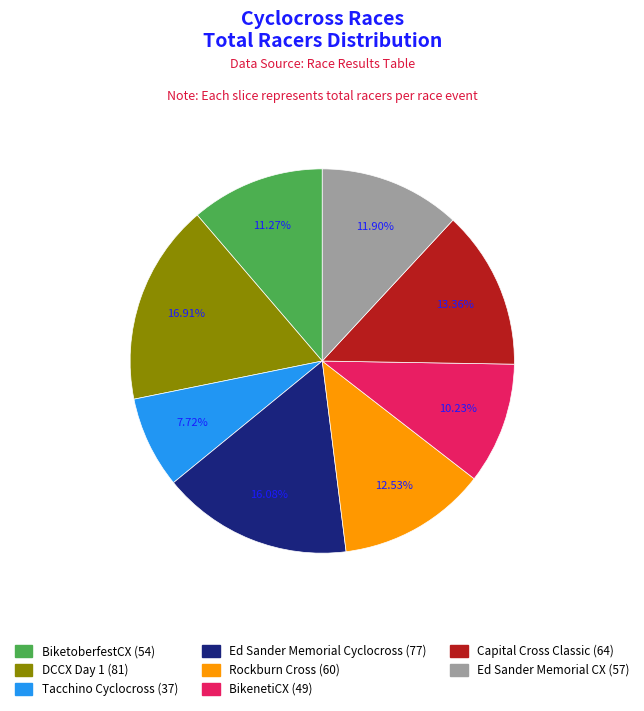

What percentage is the Capital Cross Classic slice, to the nearest percent?

13%